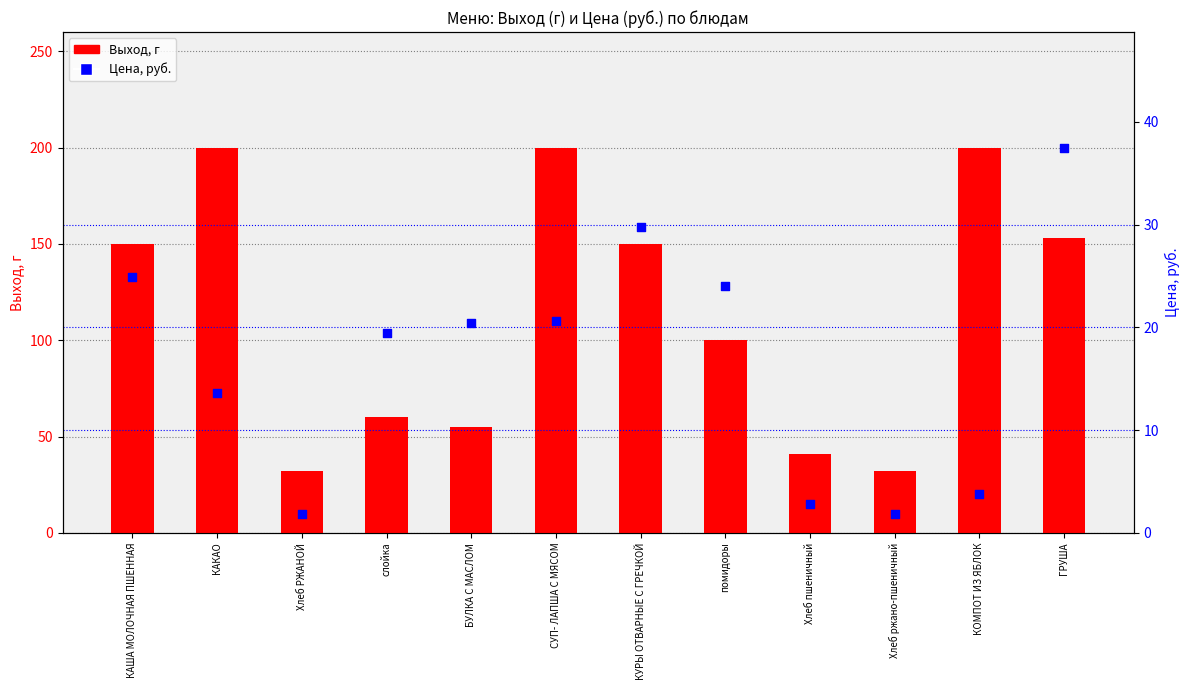

What are all the series names shown in the legend?

Выход, г, Цена, руб.